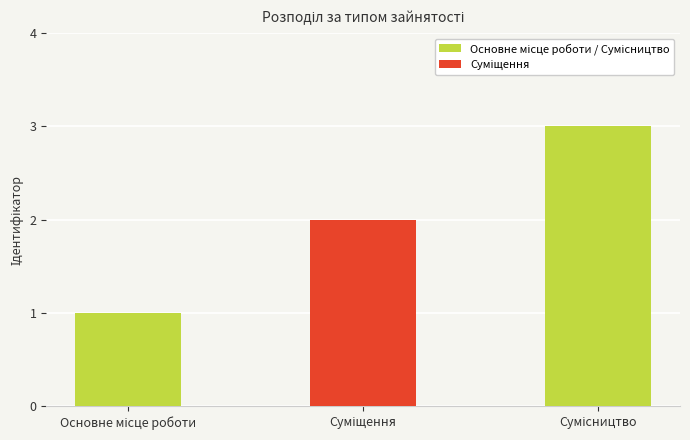

What is the maximum value shown in the chart?

3